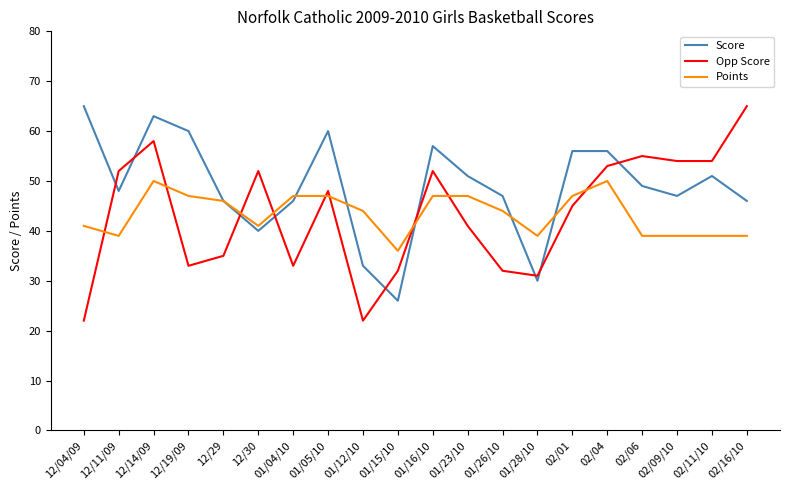

Between which two adjacent categories do Opp Score and Points first intersect?

12/04/09 and 12/11/09